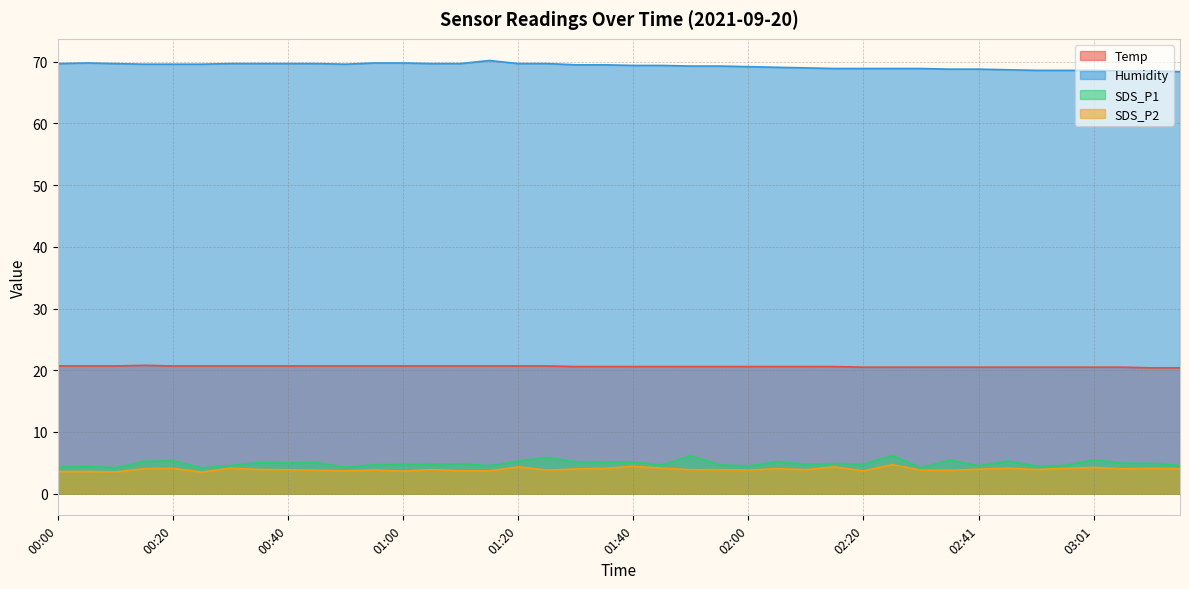

What is the total value across all series at 00:25?

98.0